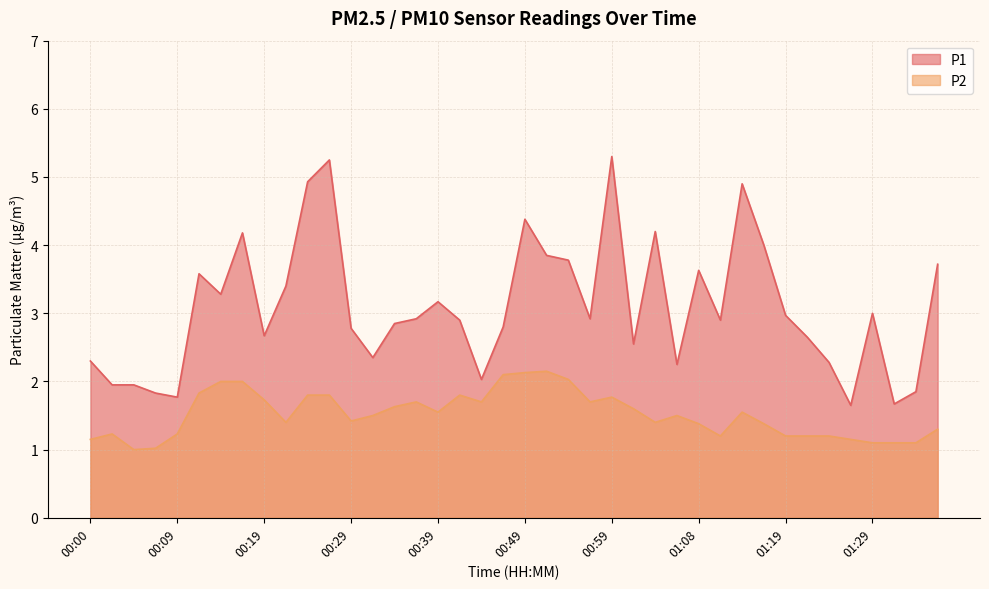

Which series has the largest total across all categories?

P1